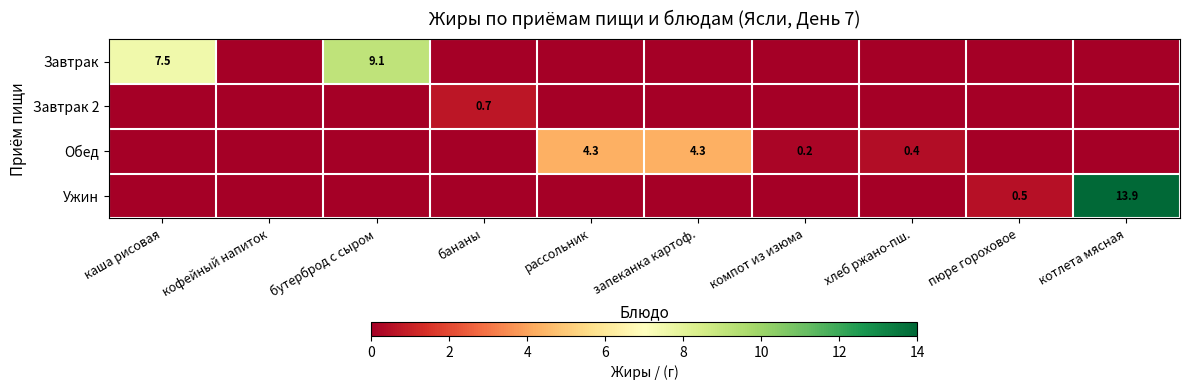

The value of Обед at кофейный напиток is 0.0. True or false?

True